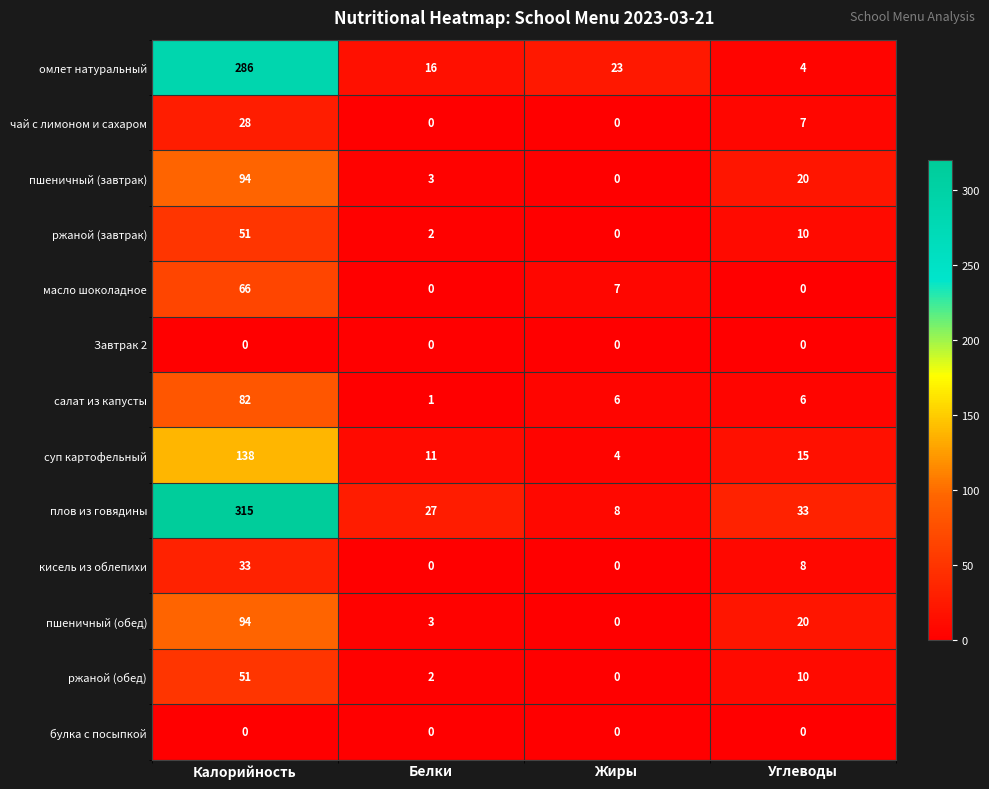

Is it true that салат из капусты equals 2 at Жиры?

False